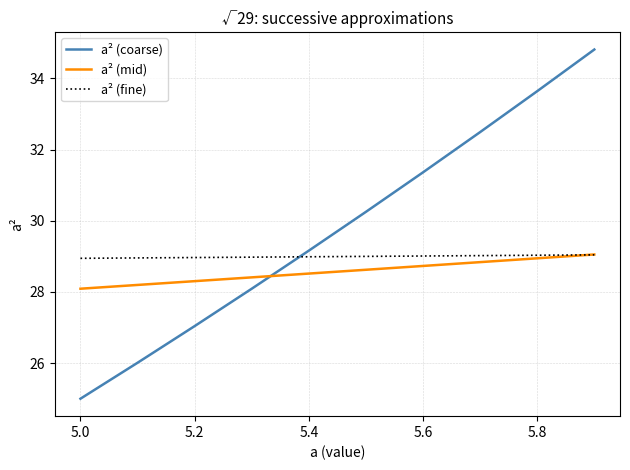

Which series has the largest total across all categories?

a² (coarse)